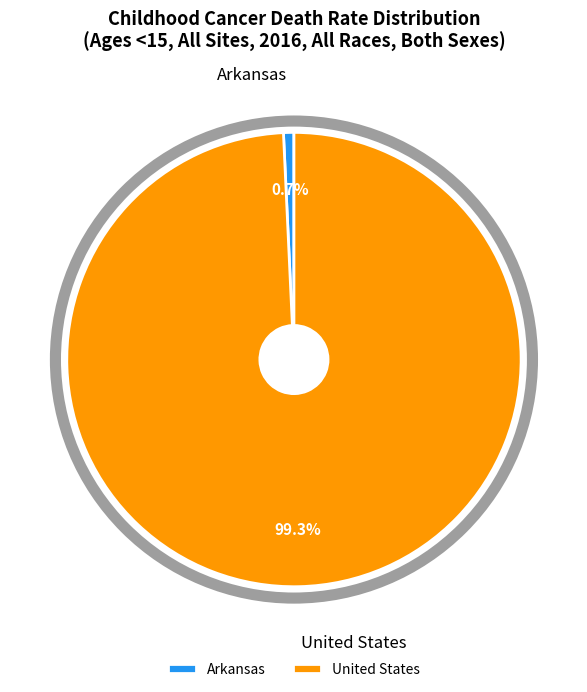

Between United States and Arkansas, which is larger?

United States